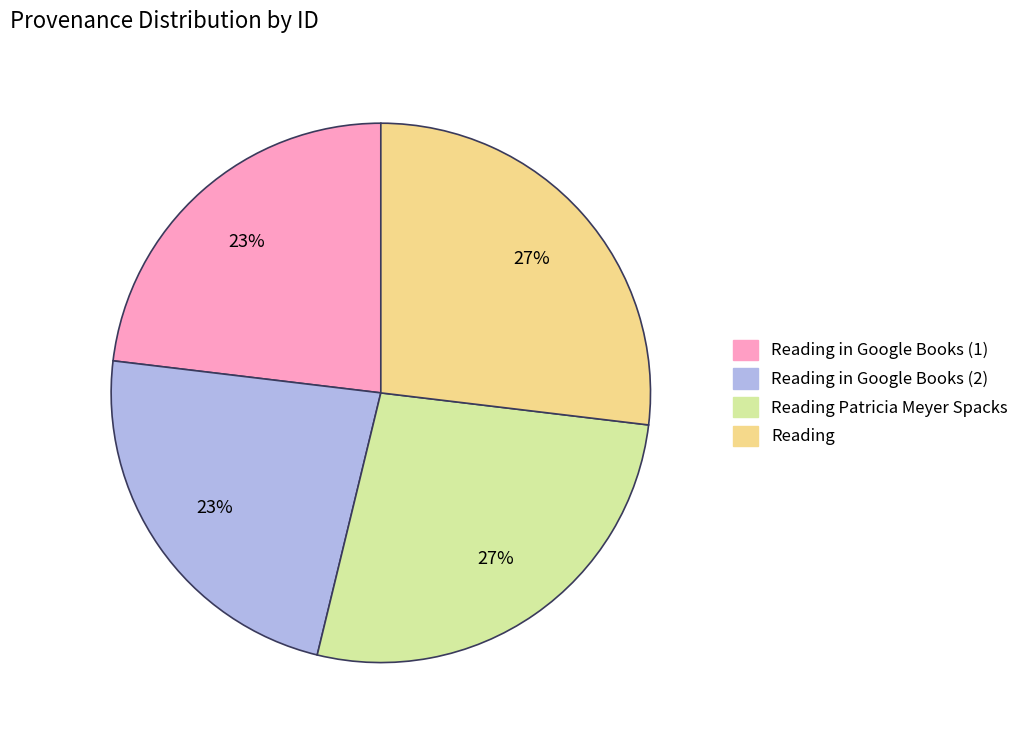

To the nearest percent, what is the difference between the largest and smallest slice percentages?

4%